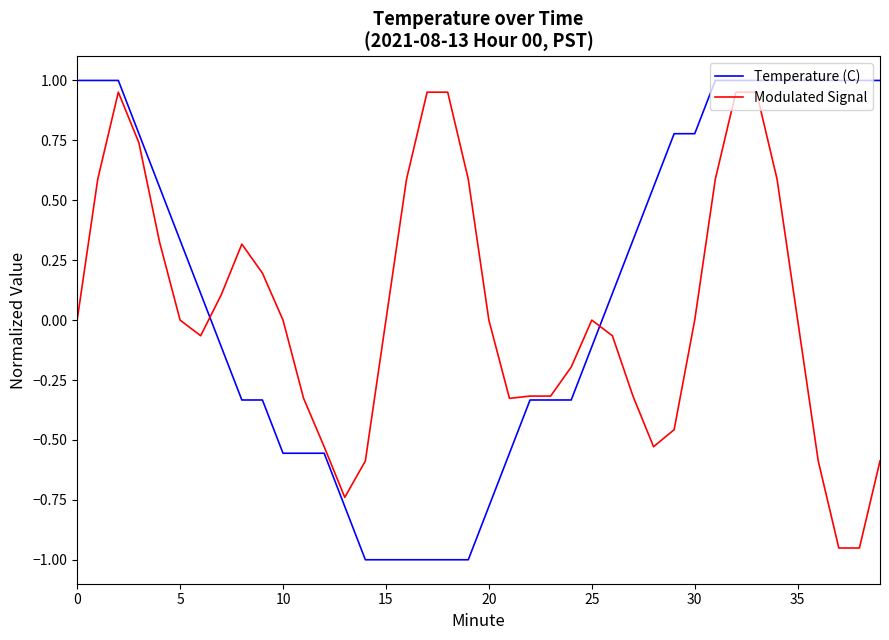

Rank the series by their average value, from lowest to highest.

Modulated Signal, Temperature (C)